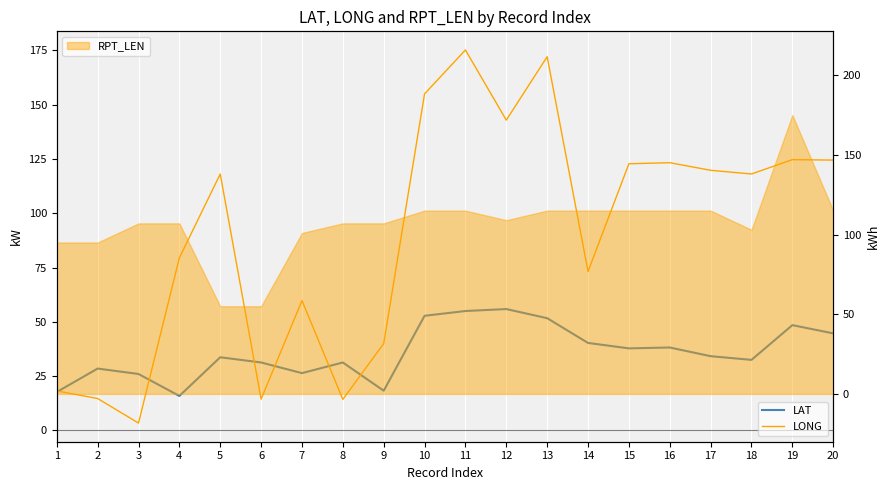

At which category does the chart reach its peak across all series?

11